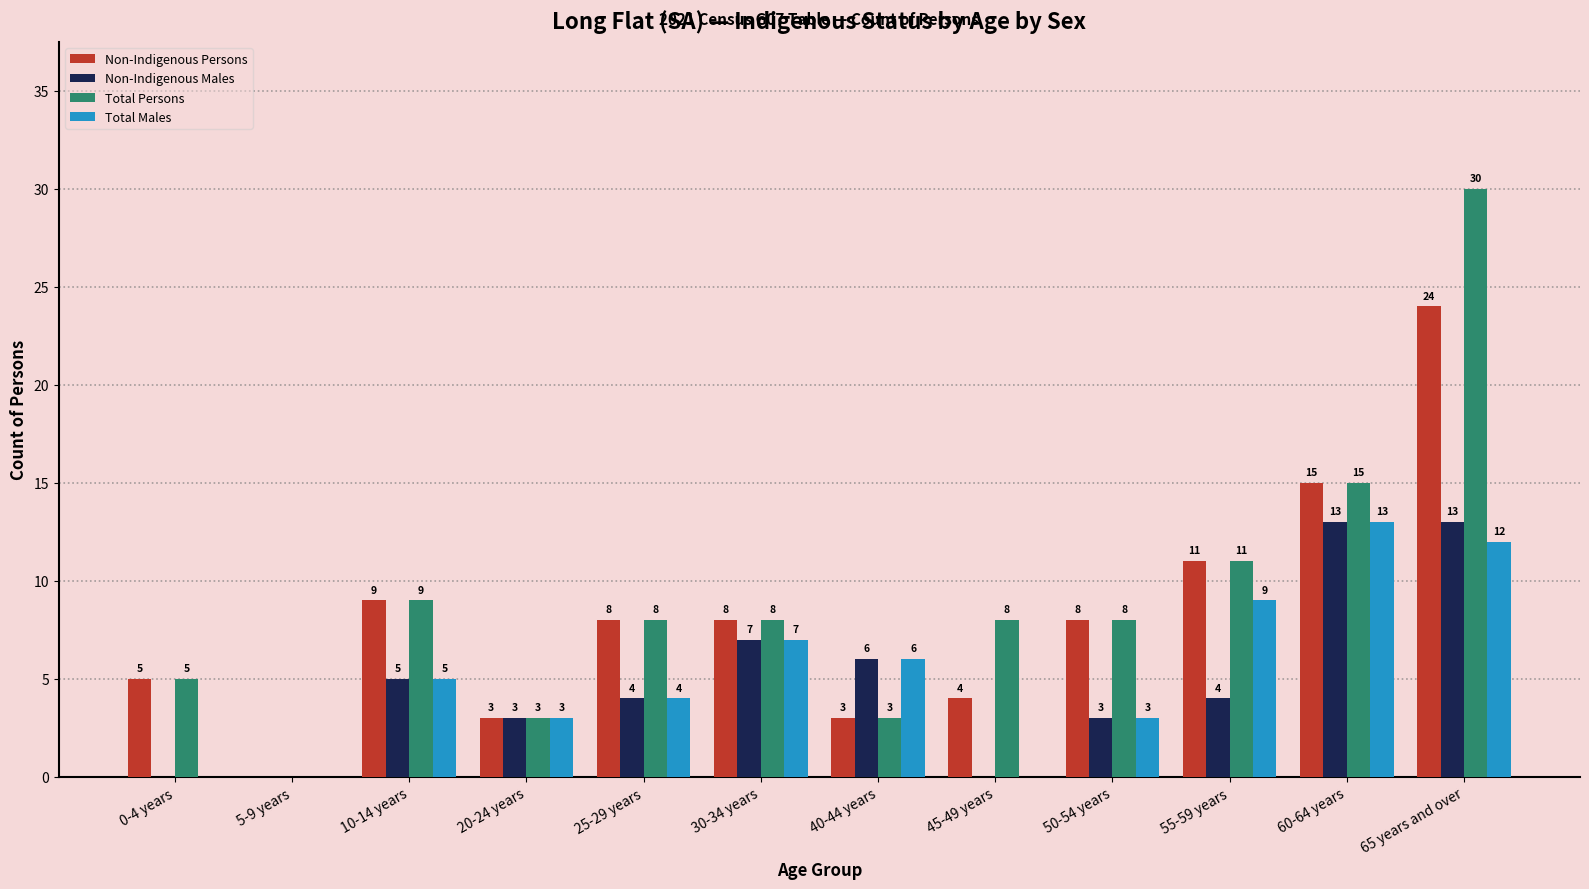

The value of Total Persons at 50-54 years is 11. True or false?

False